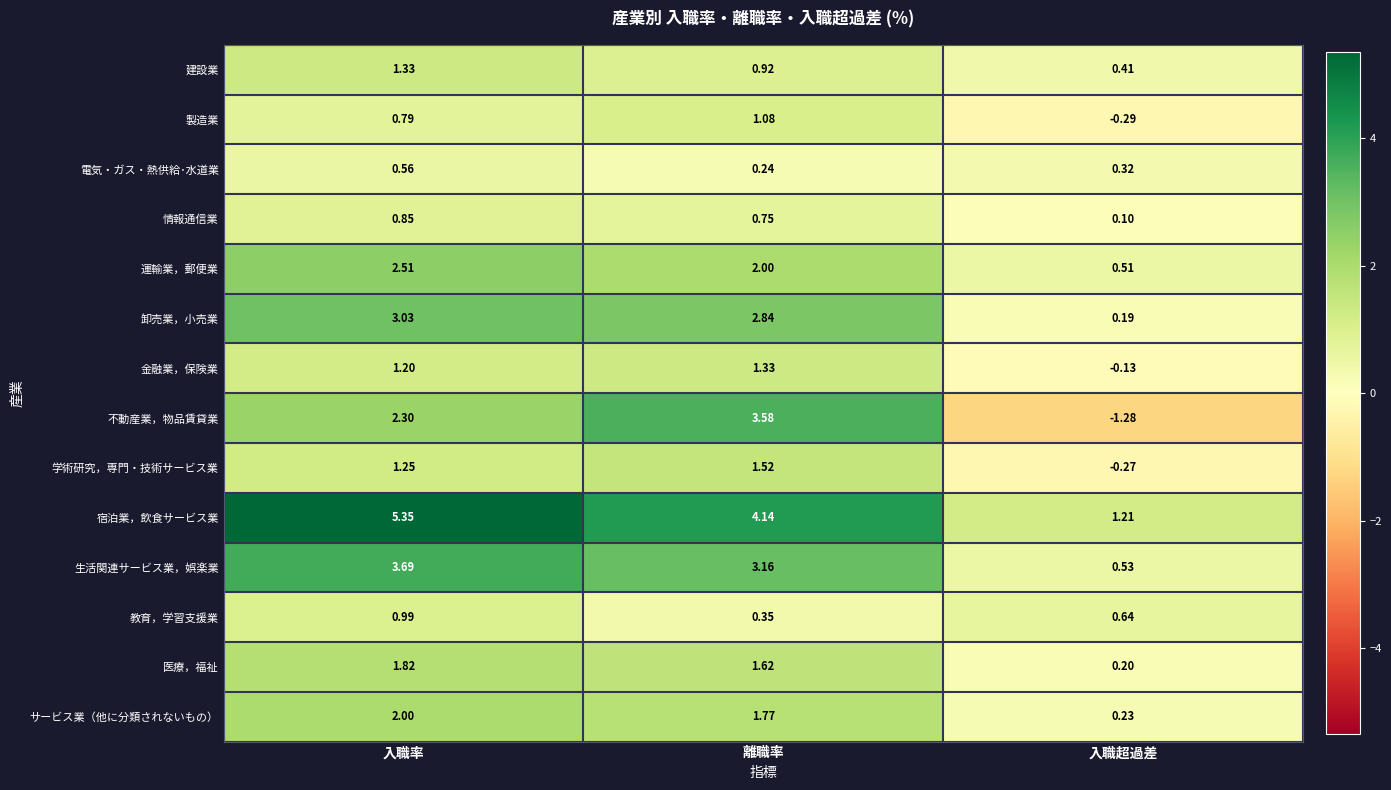

What is the difference between the highest and lowest values at 入職率?

4.8